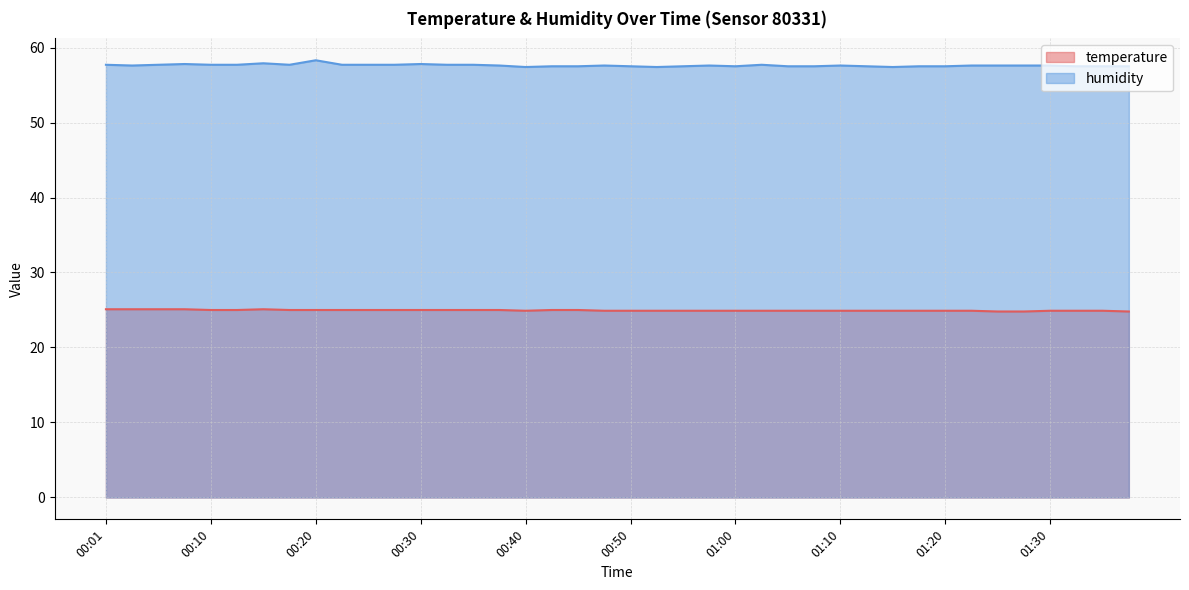

Count the temperature values in the range 24 to 25.

35